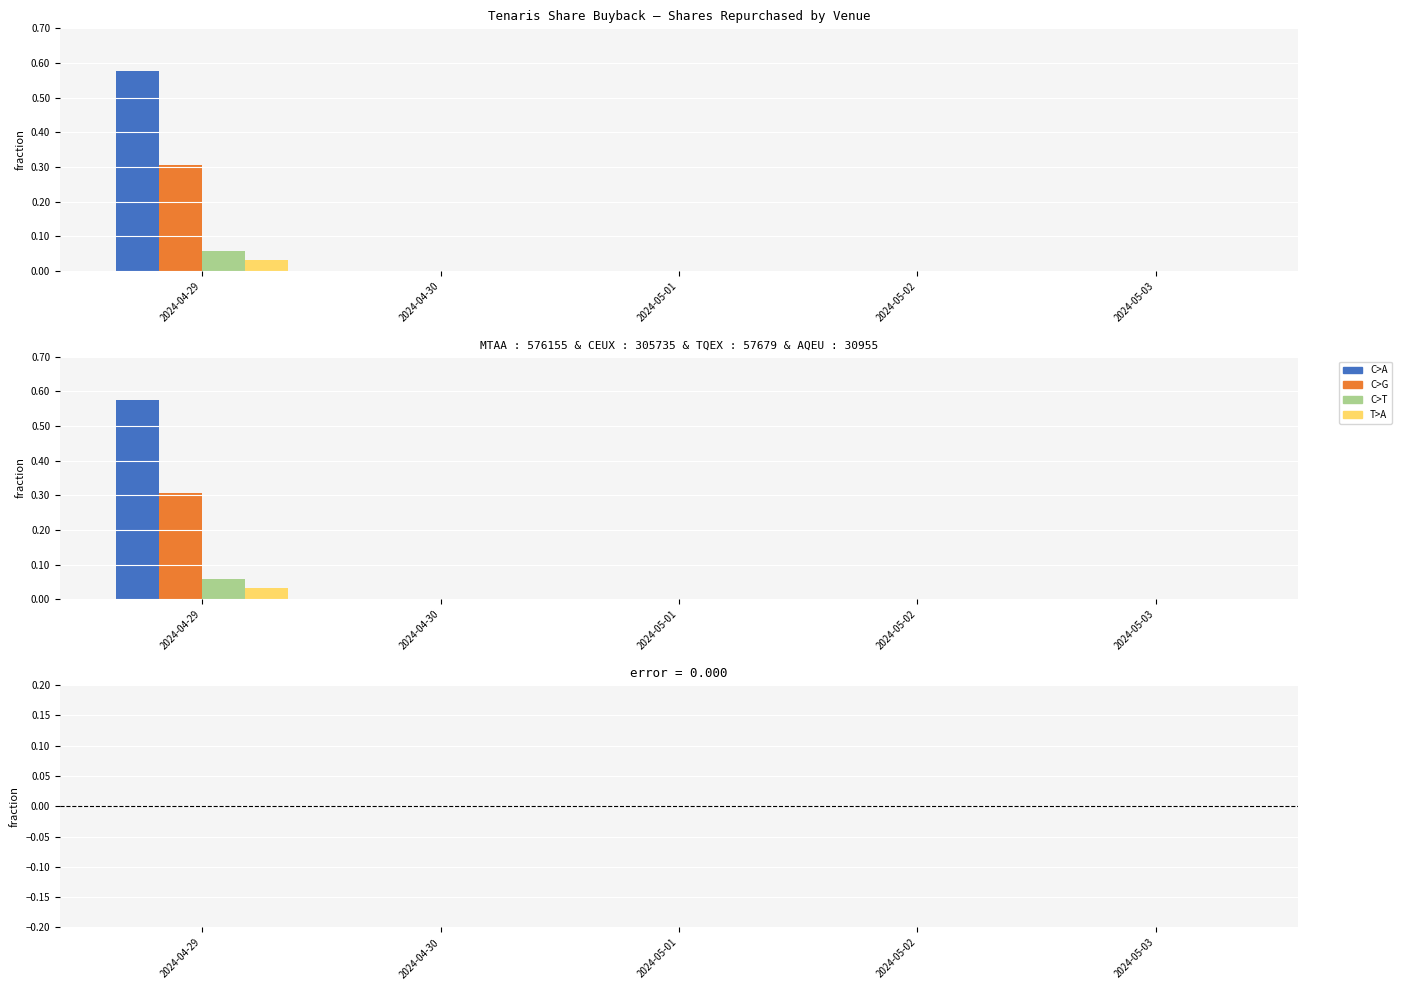

The MTAA series shows -24341 at 2024-05-01. True or false?

False